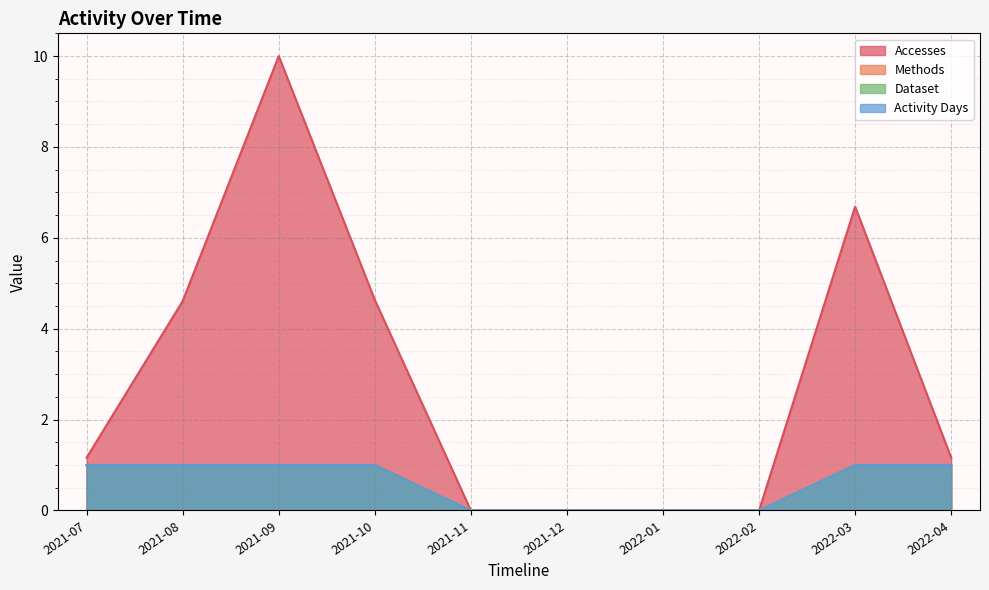

True or false: Methods has more than 0 points higher than both neighbors.

False